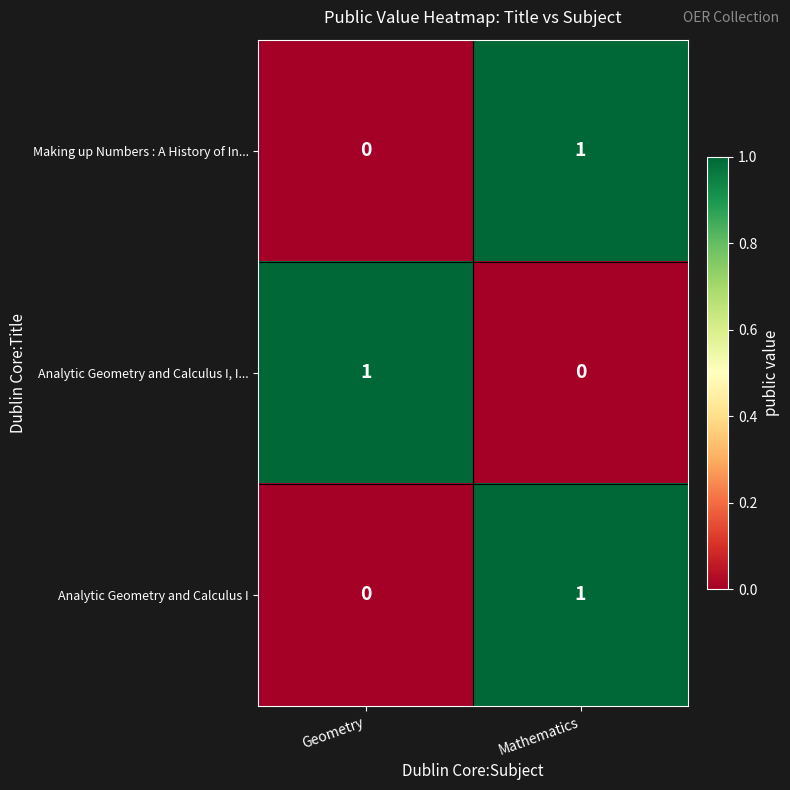

At which category is the sum across all series the highest?

Mathematics